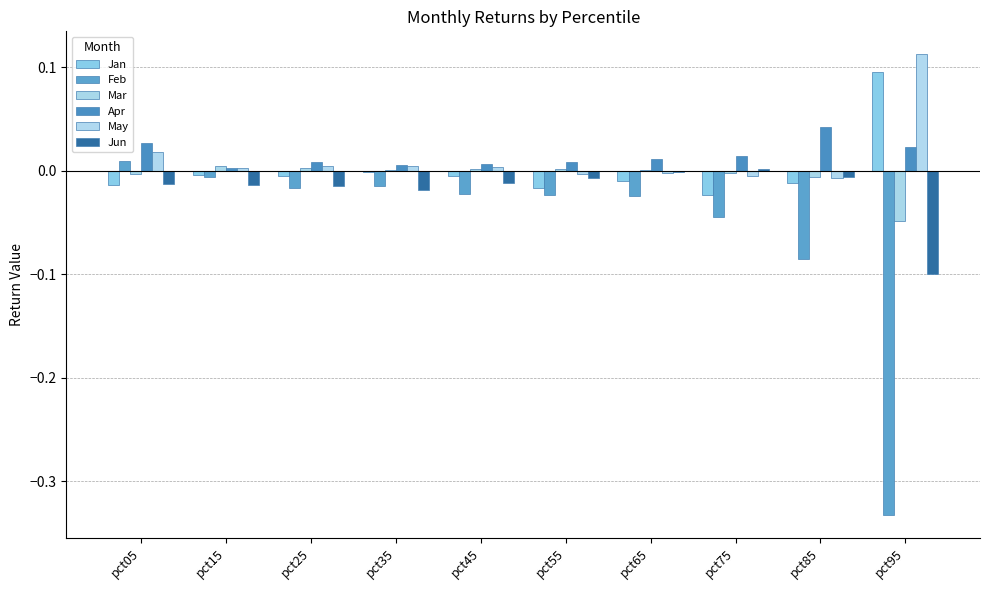

Are the bars horizontal?

No